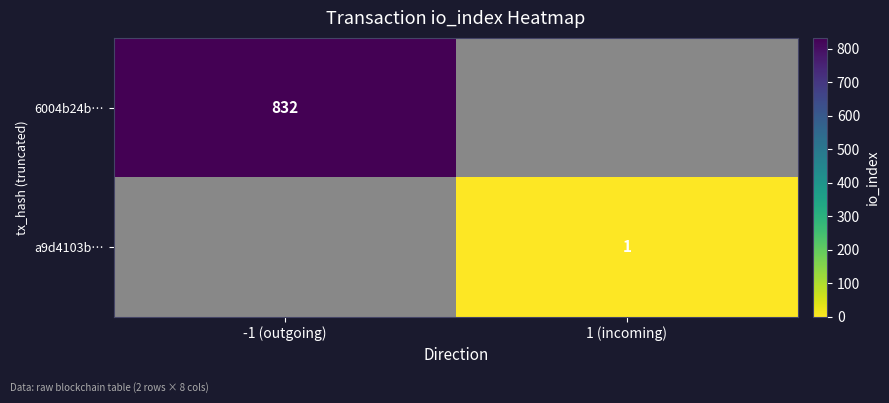

True or false: a9d4103b… has a value of 1 at 1 (incoming).

True